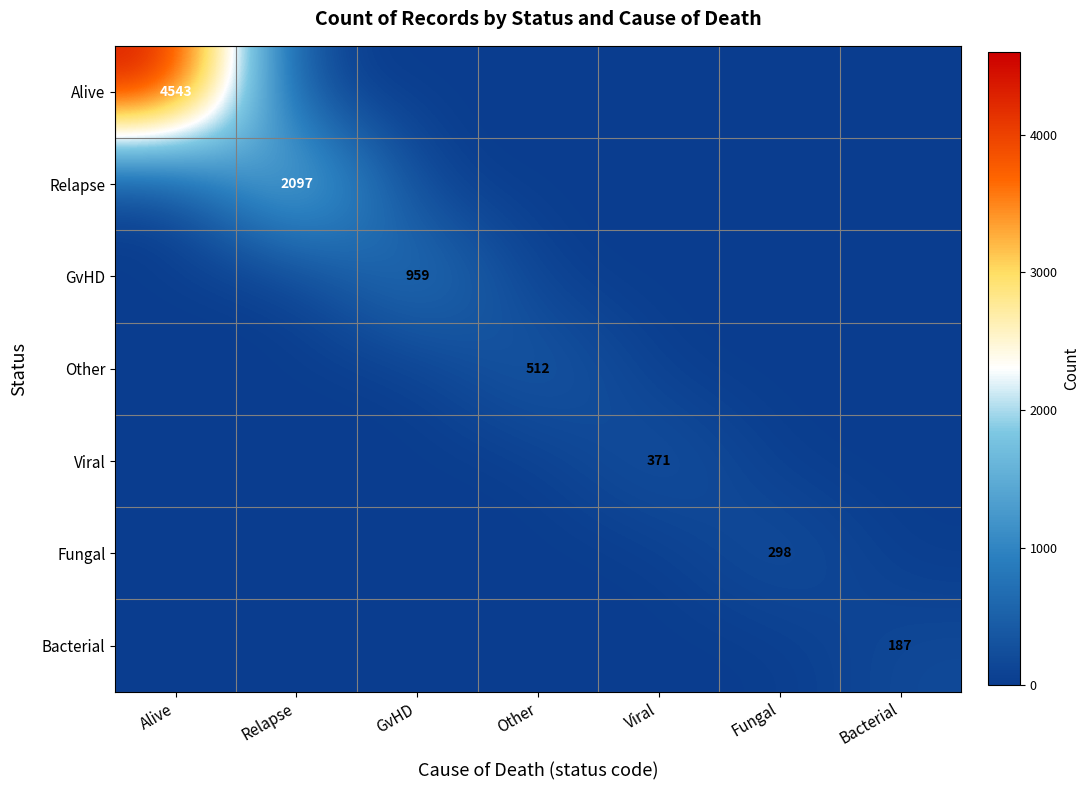

The value of Relapse at Relapse is 533. True or false?

False